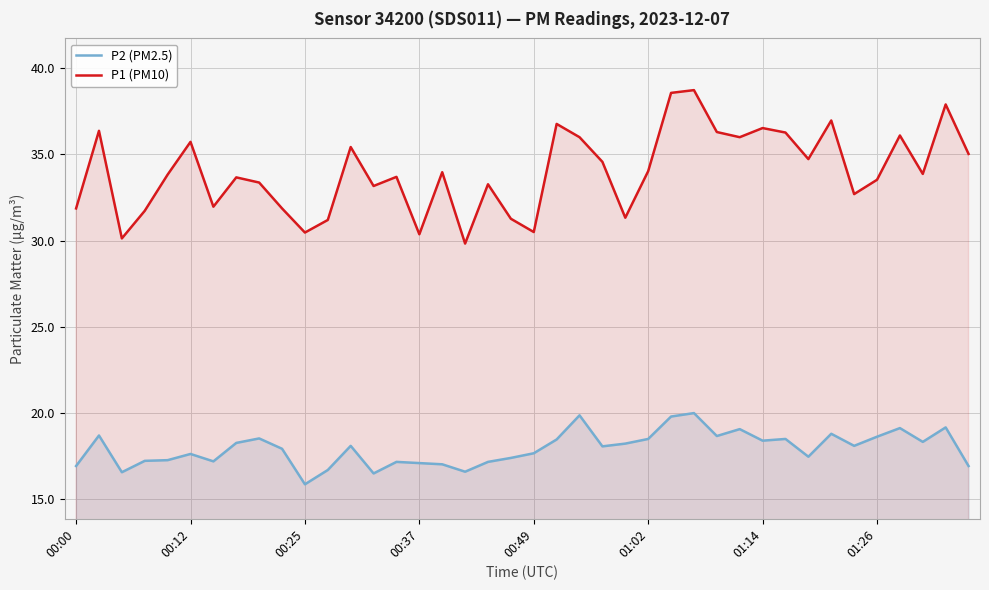

At which category does the chart reach its minimum across all series?

00:25